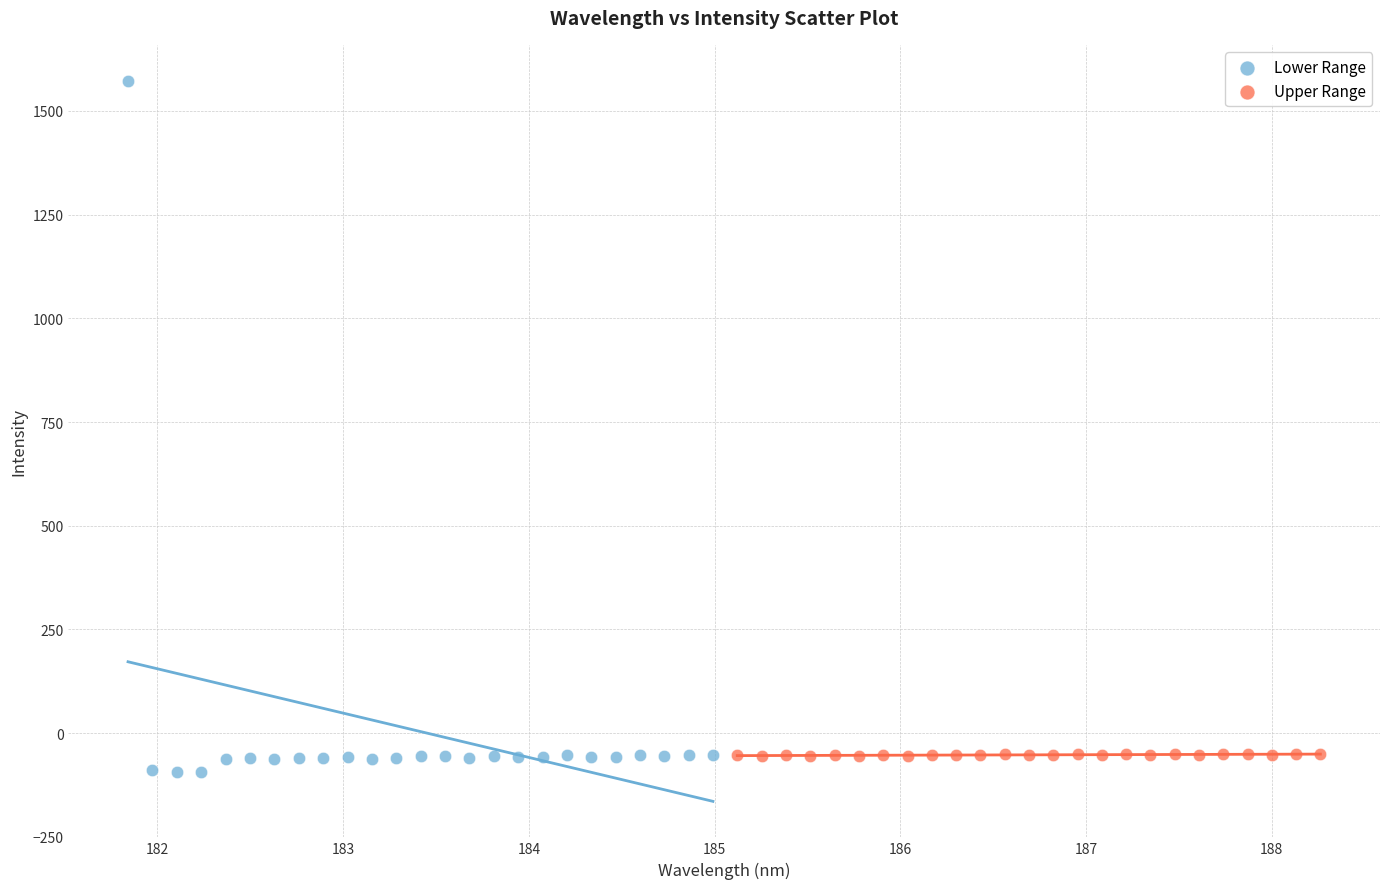

Which series reaches the minimum Y coordinate?

Lower Range